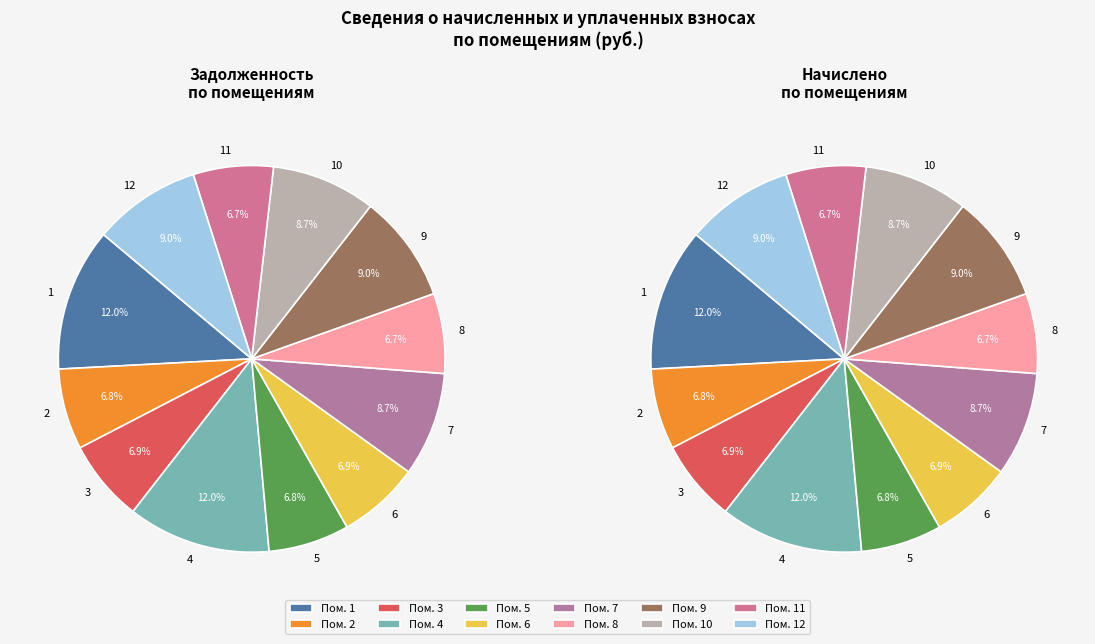

What percentage is NOT represented by 10?

91.3%